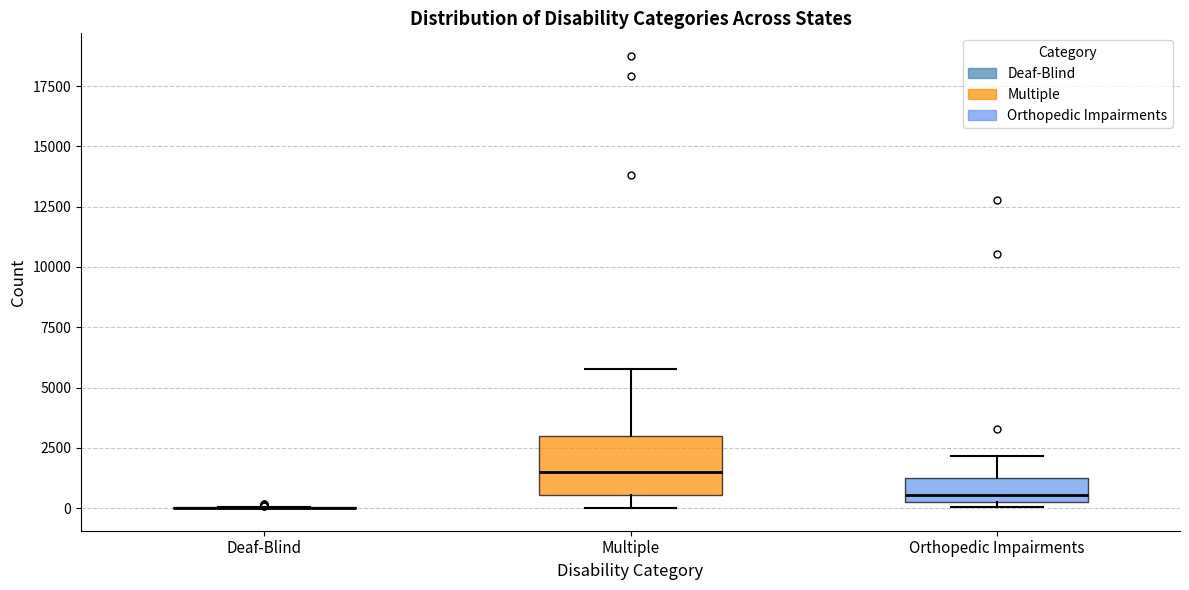

Comparing the boxes themselves (not the whiskers), which one is the tallest?

Multiple